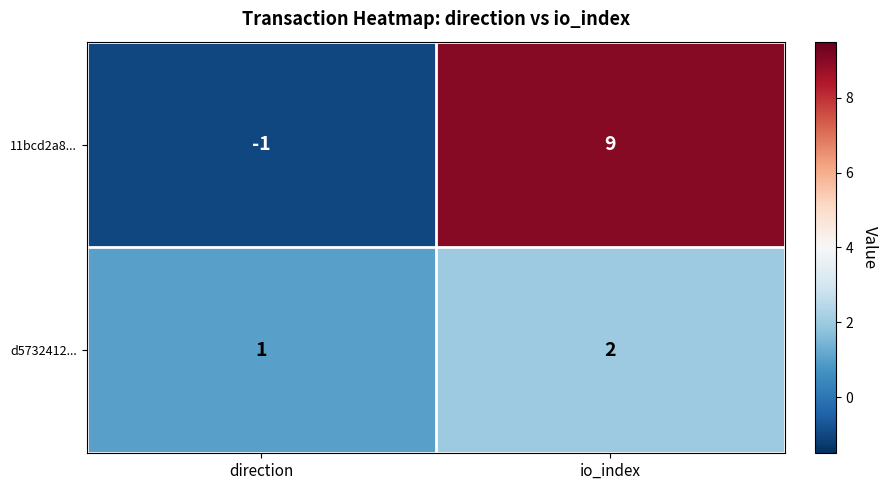

What is the difference between the highest and lowest values at io_index?

7